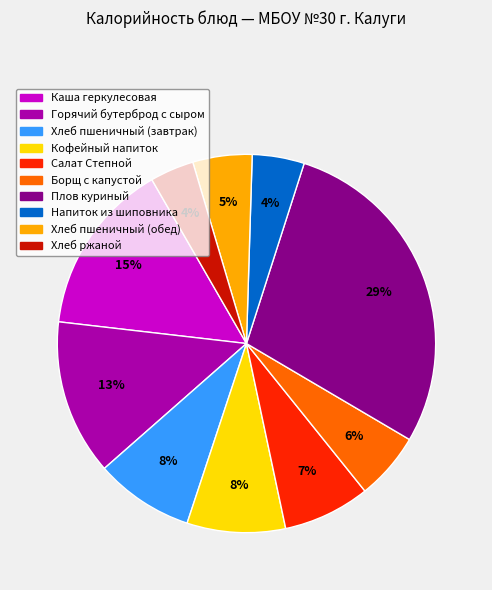

How many slices are in this pie chart?

10